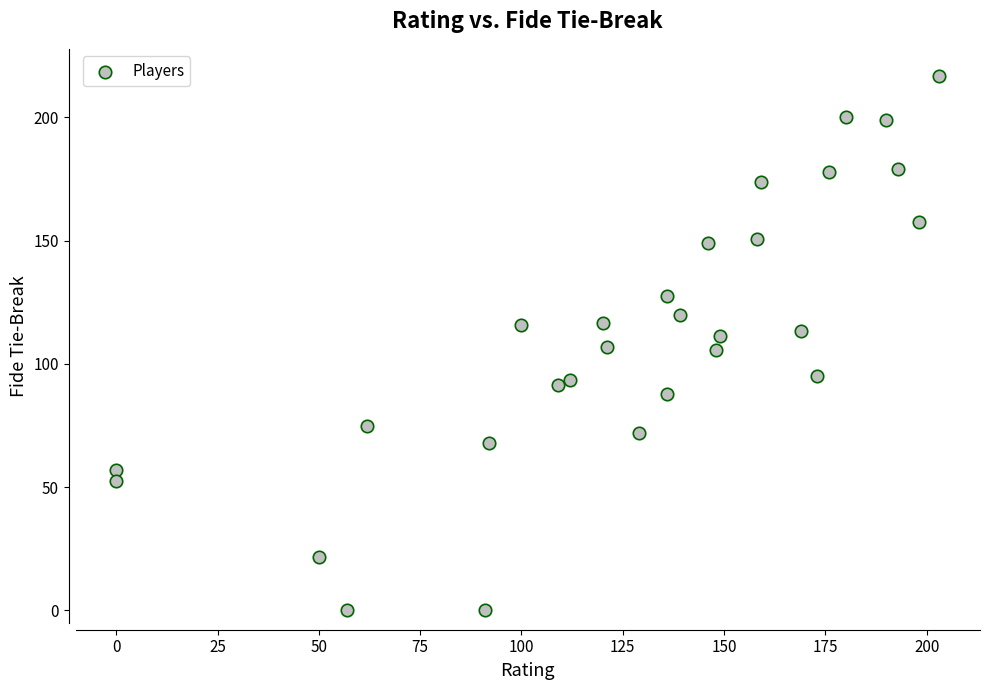

What is the range of Y values (max minus min)?

217.0